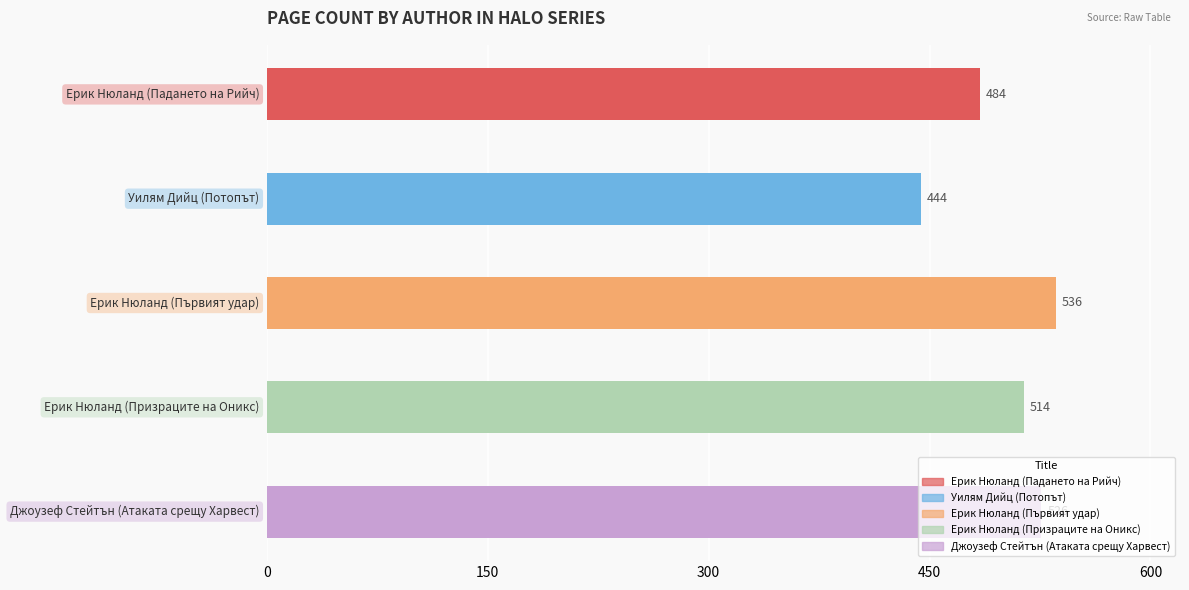

List the labels in order of value, smallest first.

Уилям Дийц (Потопът), Ерик Нюланд (Падането на Рийч), Ерик Нюланд (Призраците на Оникс), Джоузеф Стейтън (Атаката срещу Харвест), Ерик Нюланд (Първият удар)